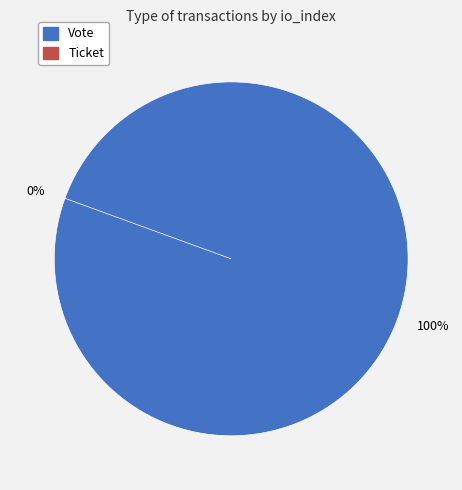

Rank the categories by value from highest to lowest.

Vote, Ticket